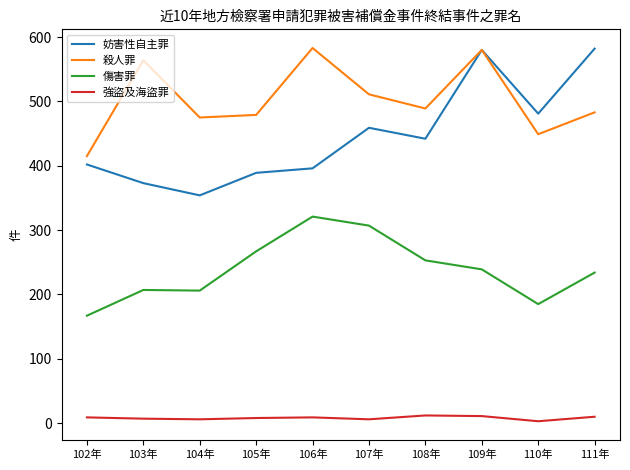

True or false: 殺人罪 and 強盜及海盜罪 intersect in this chart.

False